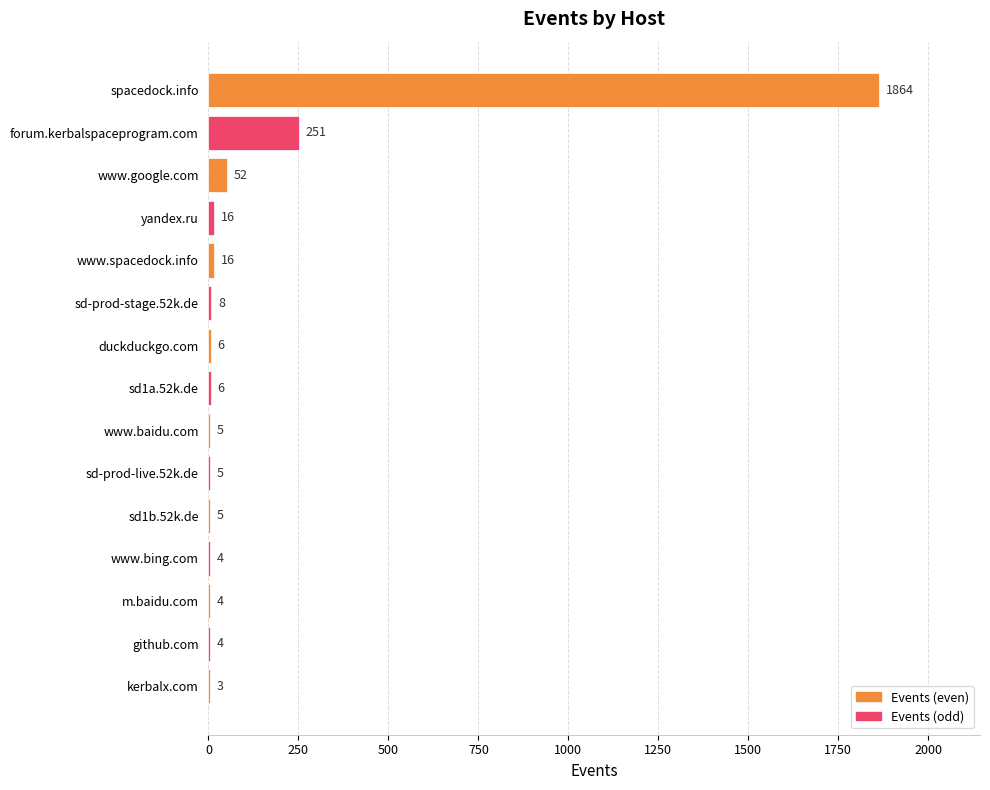

What is the sum of all values?

2249